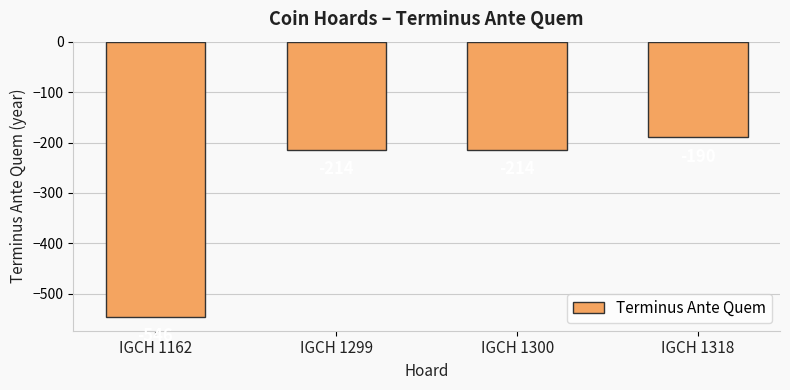

Which has a higher value, IGCH 1162 or IGCH 1300?

IGCH 1300